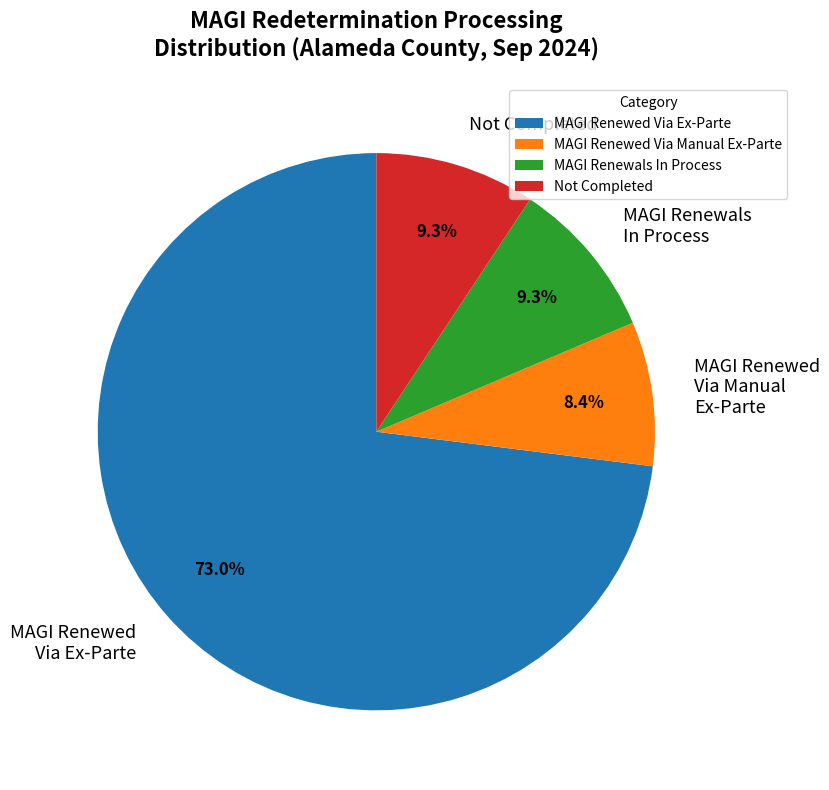

What is the smallest slice in the pie chart?

MAGI Renewed Via Manual Ex-Parte